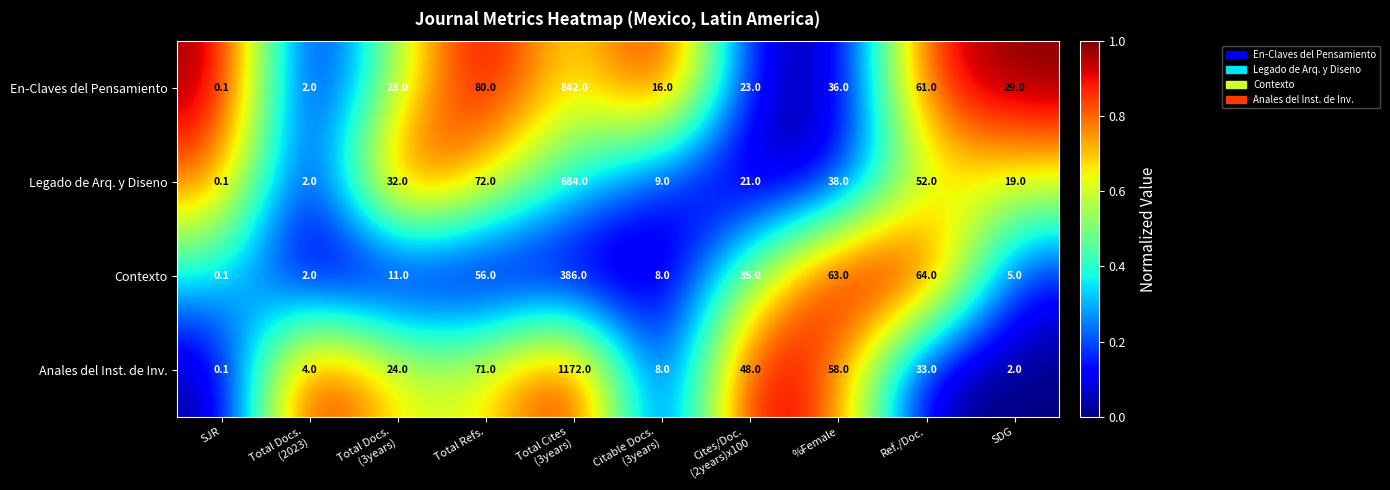

What is the spread (max minus min) of values at %Female?

27.0